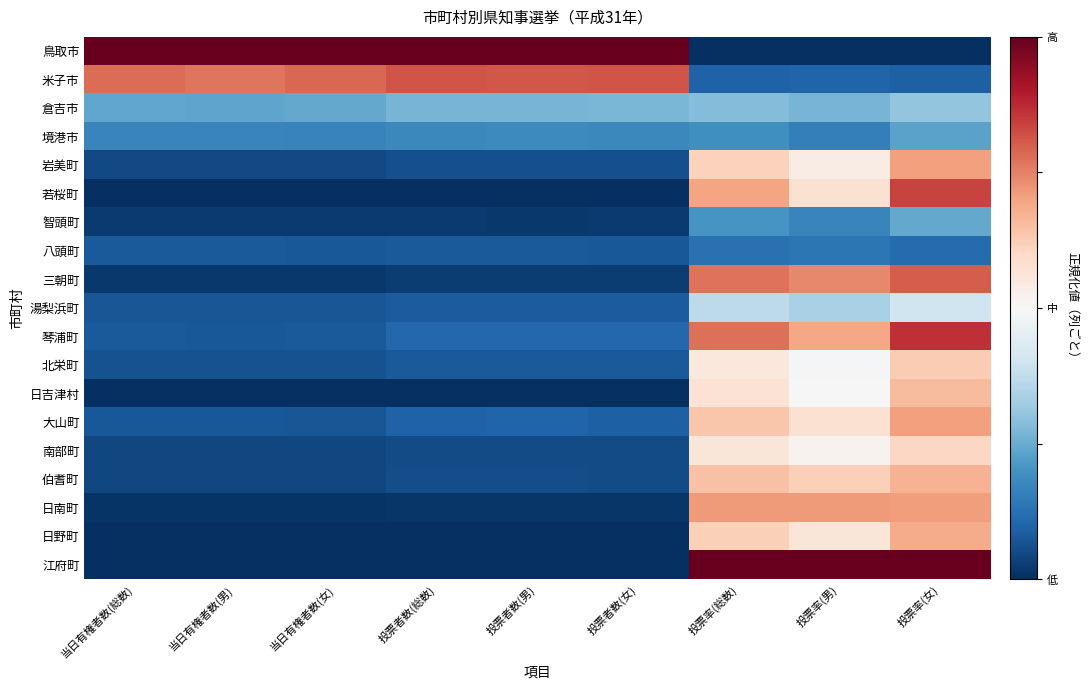

At which category does the chart reach its peak across all series?

投票率(女)